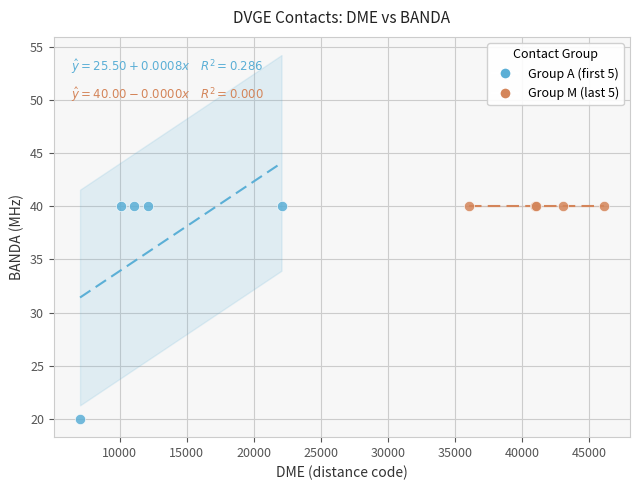

Which series contains the lowest Y value?

Group A (first 5)